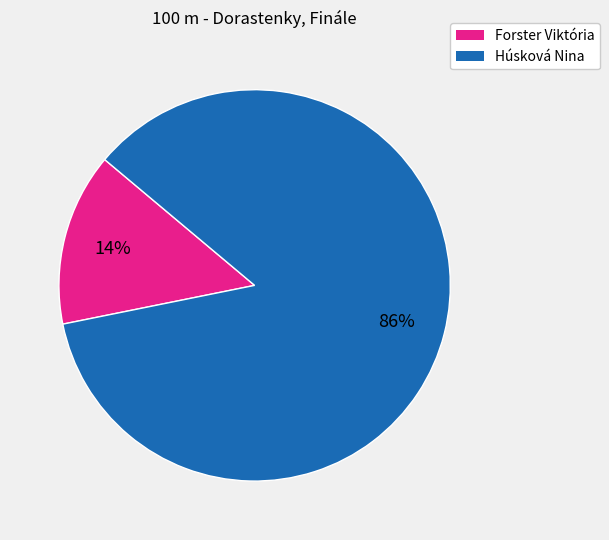

Which category has the biggest portion of the pie?

Húsková Nina